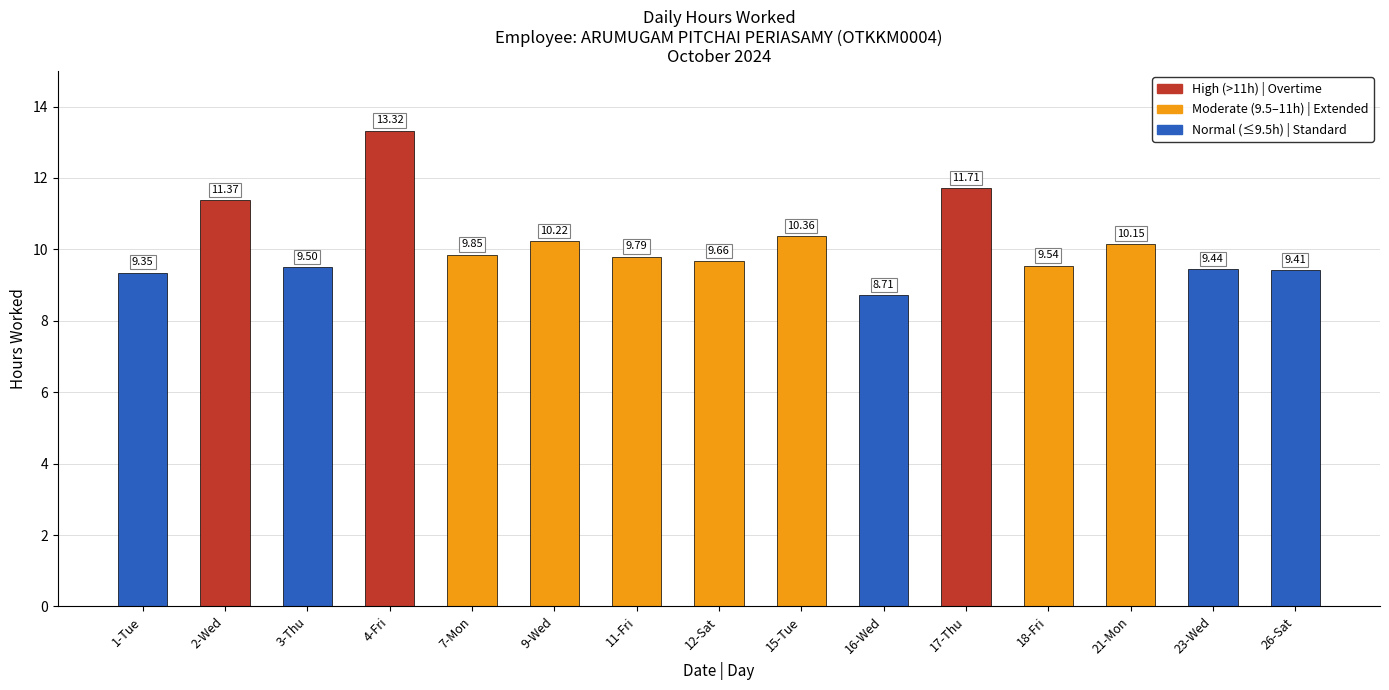

Rank the categories by value from highest to lowest.

4-Fri, 17-Thu, 2-Wed, 15-Tue, 9-Wed, 21-Mon, 7-Mon, 11-Fri, 12-Sat, 18-Fri, 3-Thu, 23-Wed, 26-Sat, 1-Tue, 16-Wed